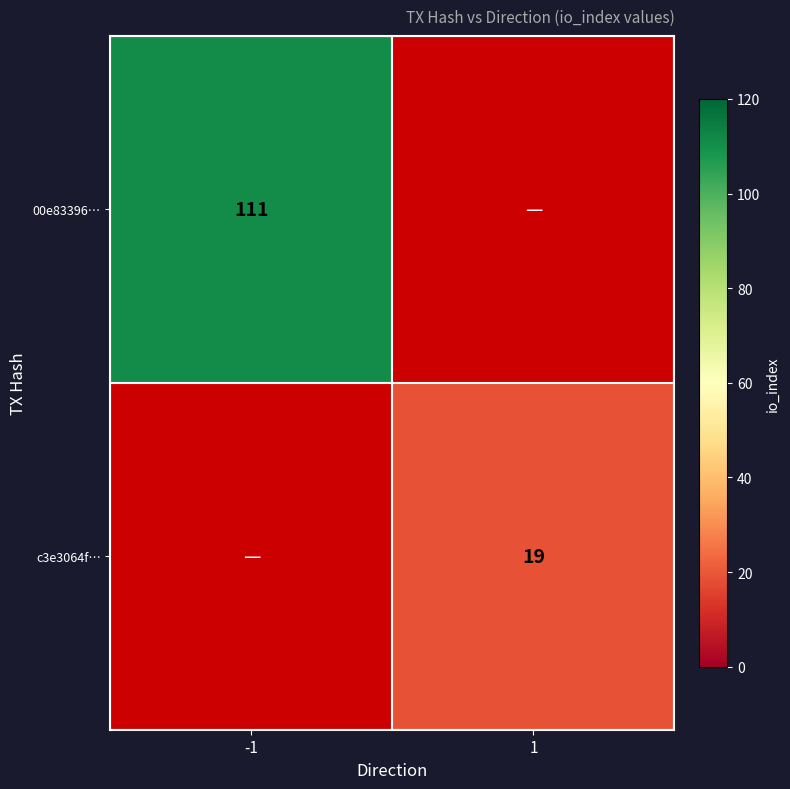

True or false: 00e83396… has a value of 156 at -1.

False